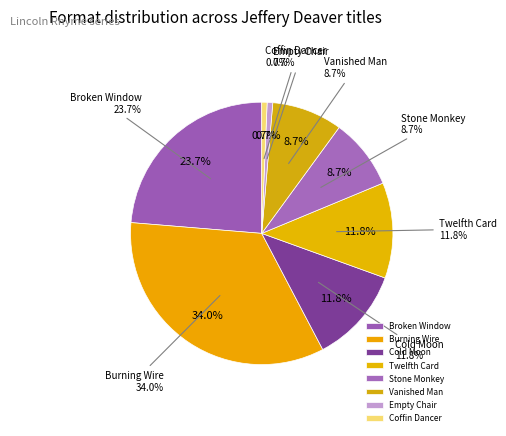

Does Broken Window represent more than half of the total?

No